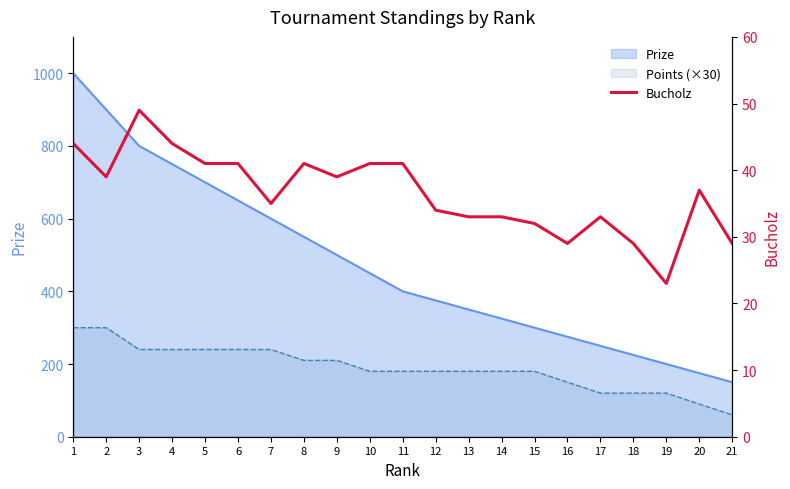

What is the average value?

37